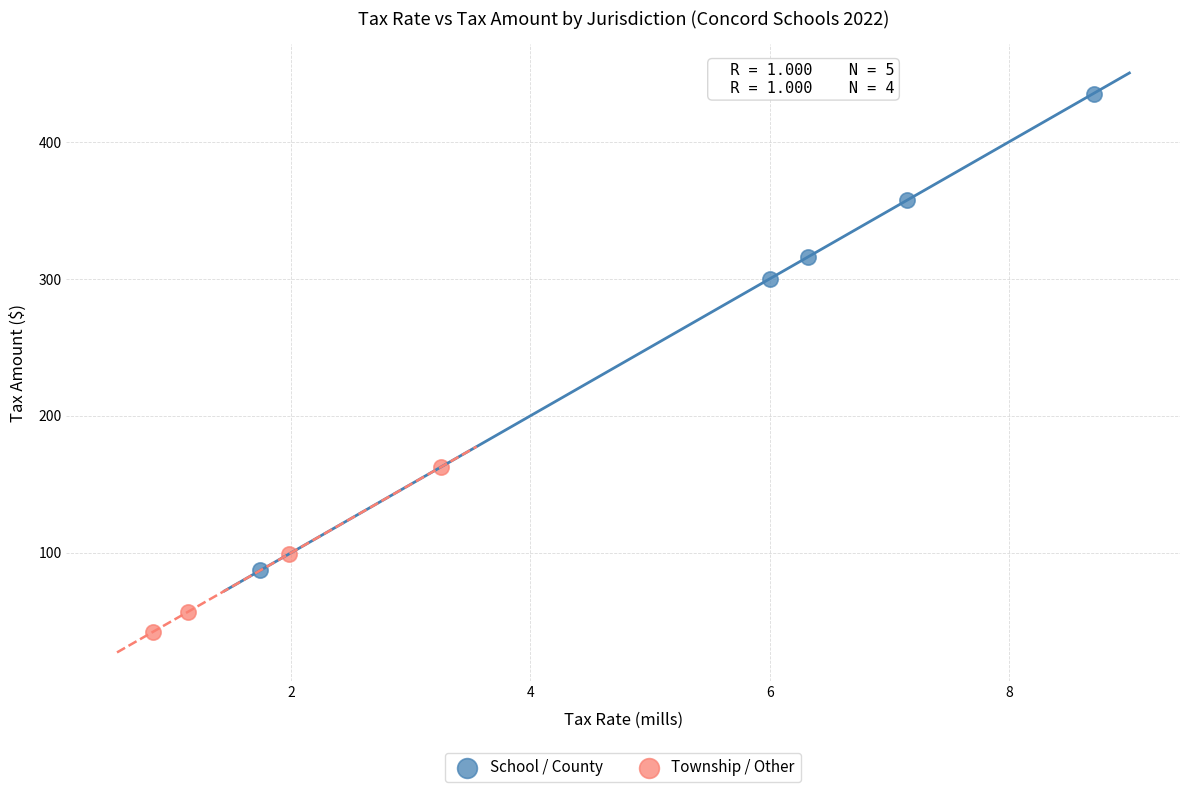

Which series reaches the maximum Y coordinate?

School / County